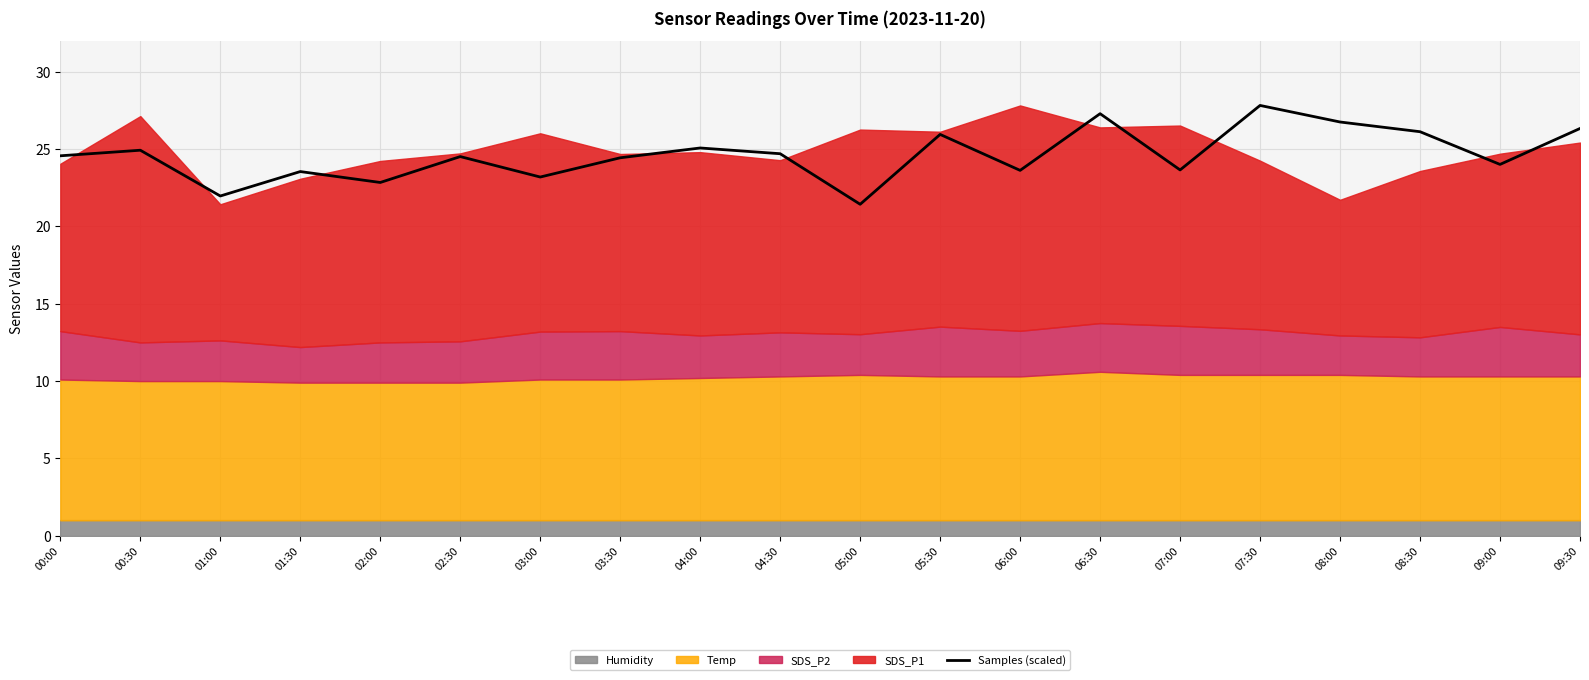

At which label is the value closest to 24?

09:00